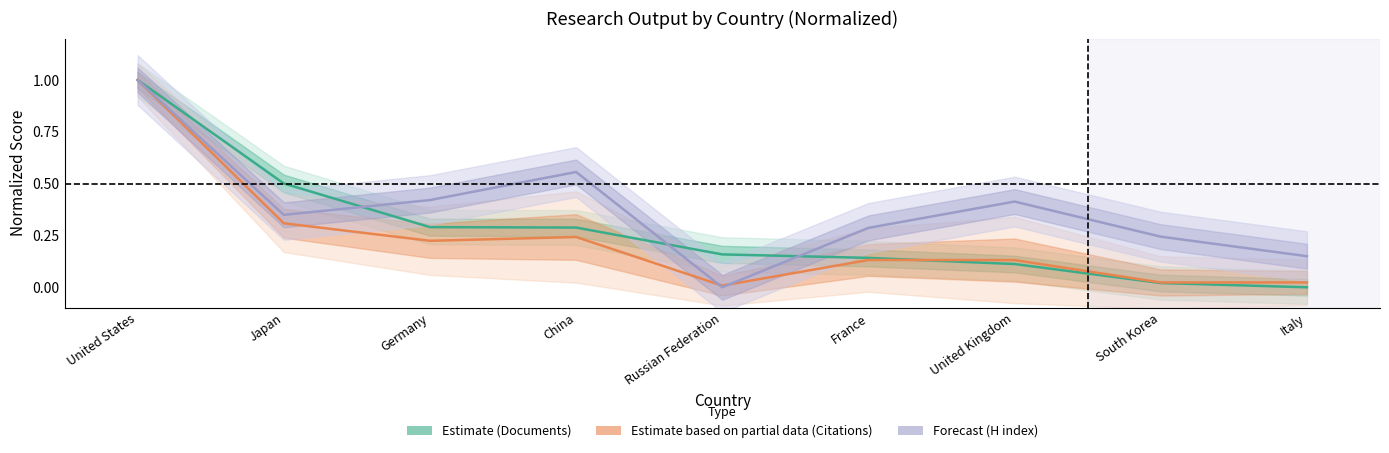

Reading left to right, what are all the values shown in this chart?

Estimate: United States=1.0	Japan=0.5	Germany=0.3	China=0.3	Russian Federation=0.2	France=0.1	United Kingdom=0.1	South Korea=0.0	Italy=0.0
Estimate based on partial data: United States=1.0	Japan=0.3	Germany=0.2	China=0.2	Russian Federation=0.0	France=0.1	United Kingdom=0.1	South Korea=0.0	Italy=0.0
Forecast: United States=1.0	Japan=0.3	Germany=0.4	China=0.6	Russian Federation=0.0	France=0.3	United Kingdom=0.4	South Korea=0.2	Italy=0.1